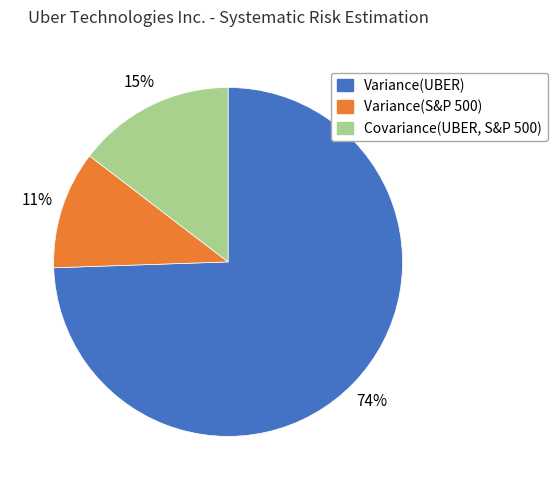

What percentage is the Variance(UBER) slice, to the nearest percent?

74%